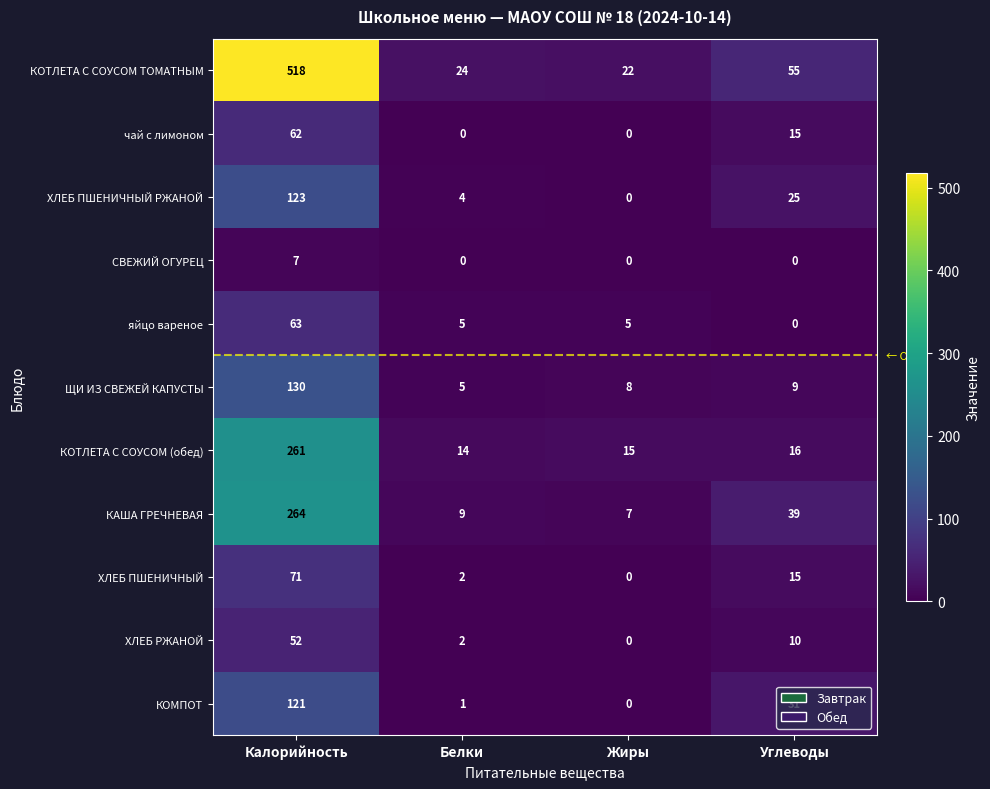

What is the difference between the КАША ГРЕЧНЕВАЯ values at Калорийность and Белки?

255